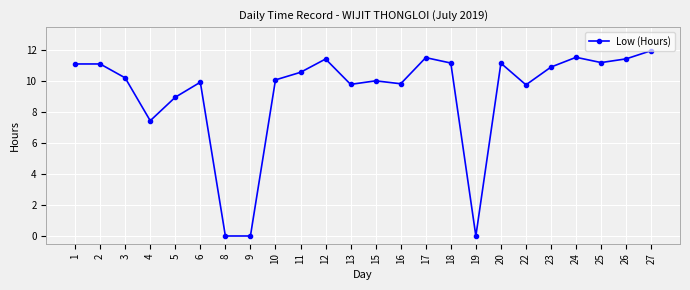

The value at 19 is -5.1. True or false?

False